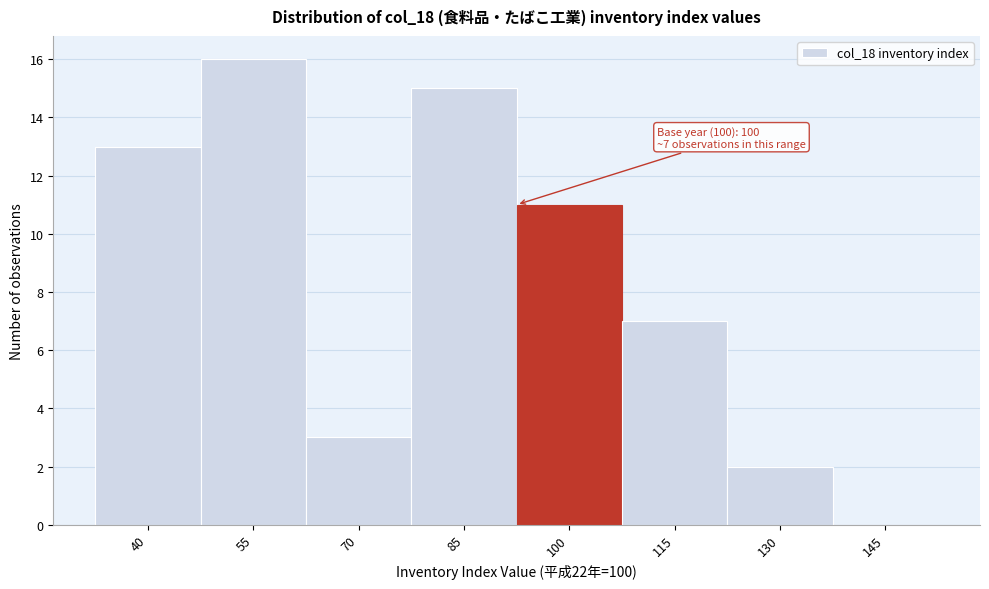

Reading right to left, extract all data points from this chart.

145=0	130=2	115=7	100=11	85=15	70=3	55=16	40=13